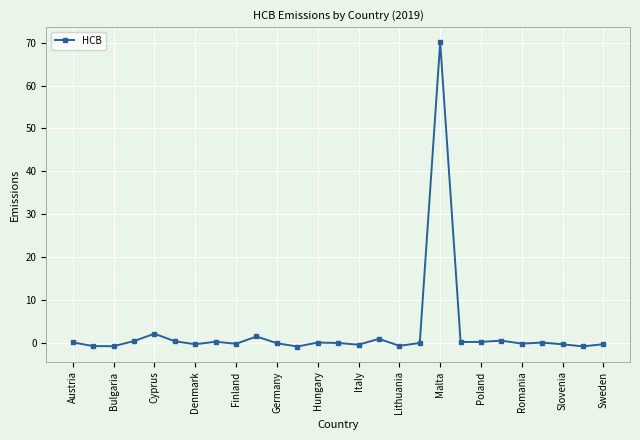

What is the difference between the maximum and minimum values?

71.0